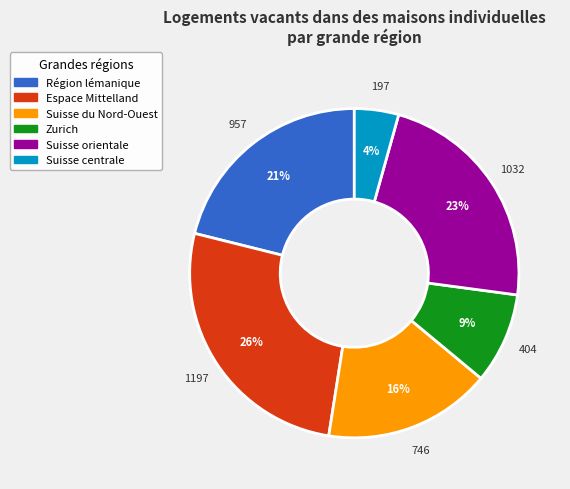

To the nearest percent, what percentage of the pie is Suisse du Nord-Ouest?

16%